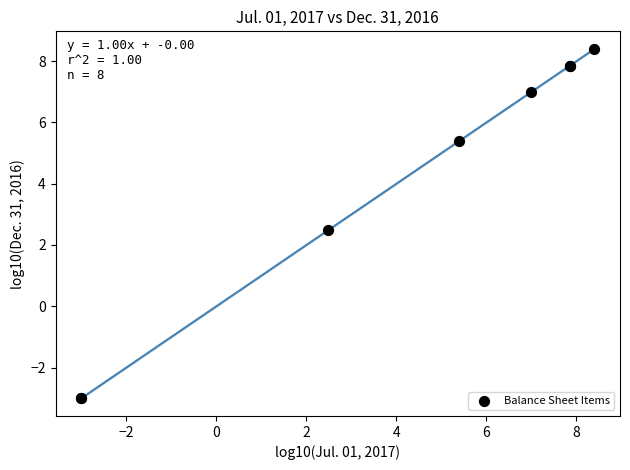

What Y value in the scatter plot is closest to 2?

2.5